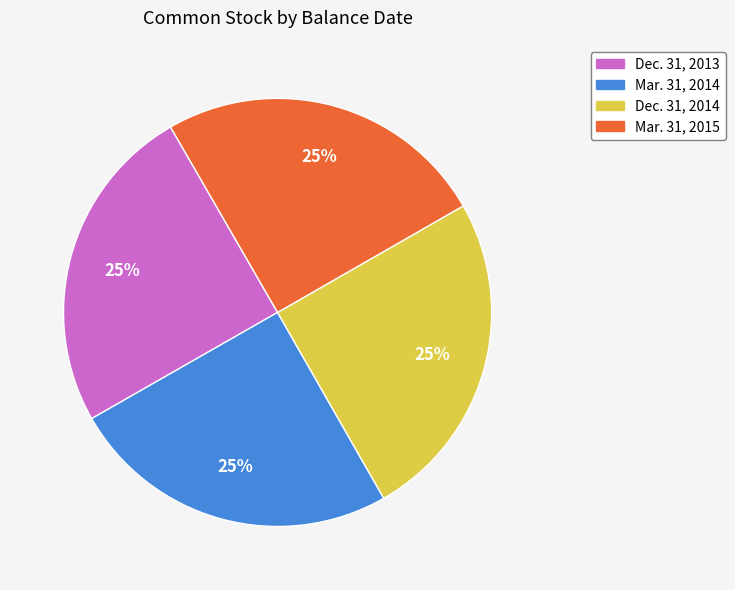

Count the number of slices in the pie.

4